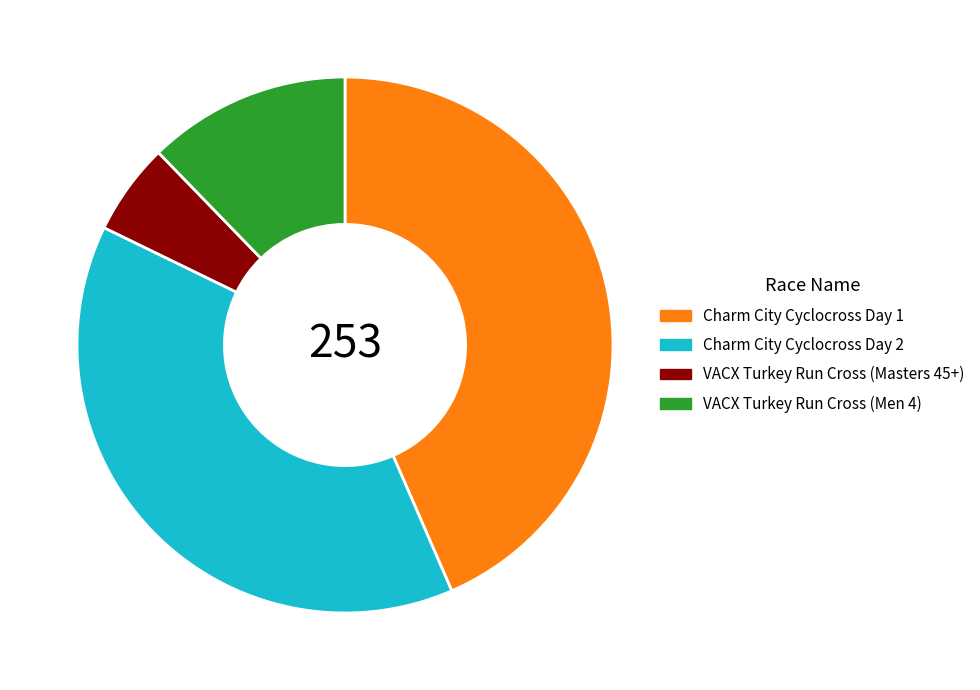

Is Charm City Cyclocross Day 1 the majority of the pie?

No